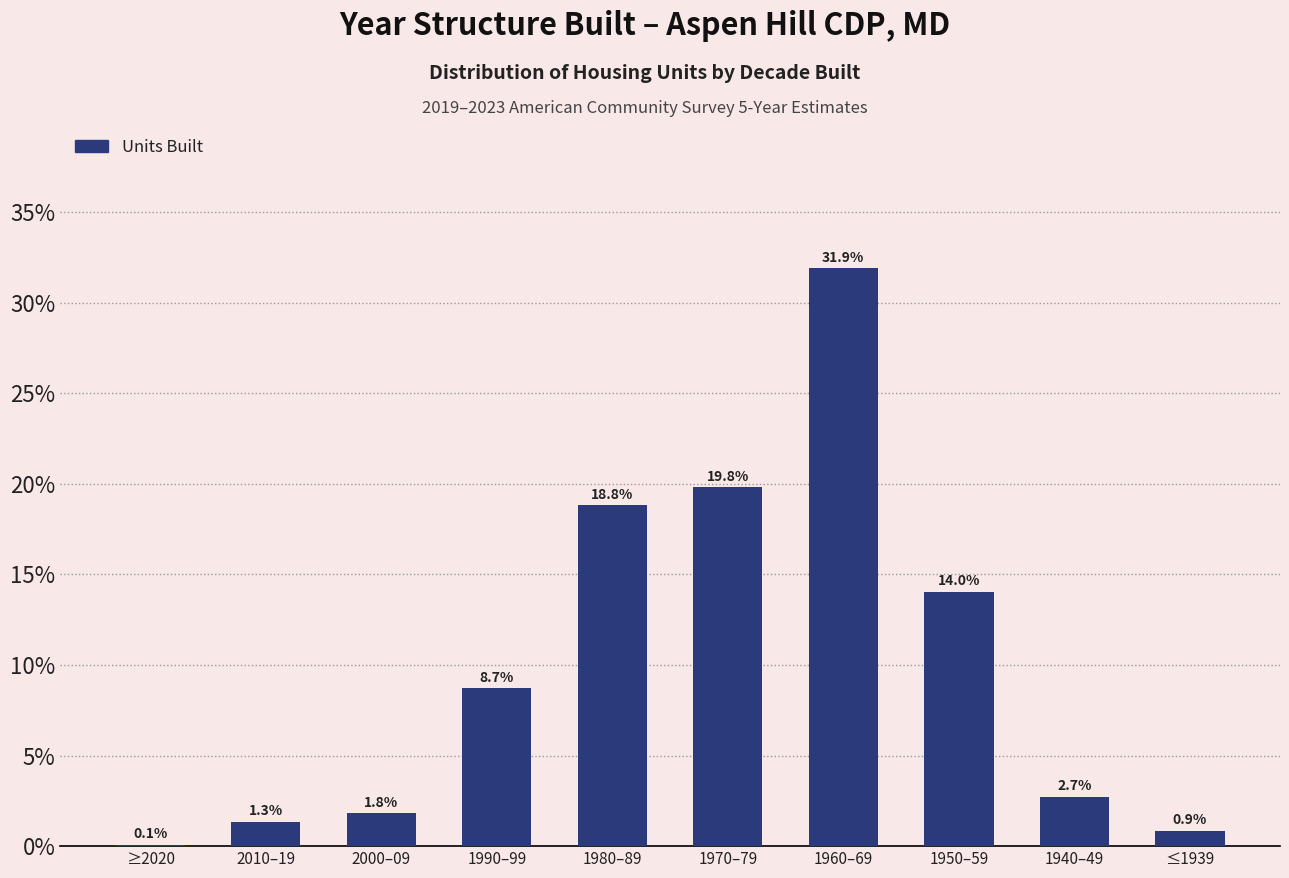

Reading left to right, list all the values displayed in this chart.

≥2020=0.1	2010–19=1.3	2000–09=1.8	1990–99=8.7	1980–89=18.8	1970–79=19.8	1960–69=31.9	1950–59=14.0	1940–49=2.7	≤1939=0.9